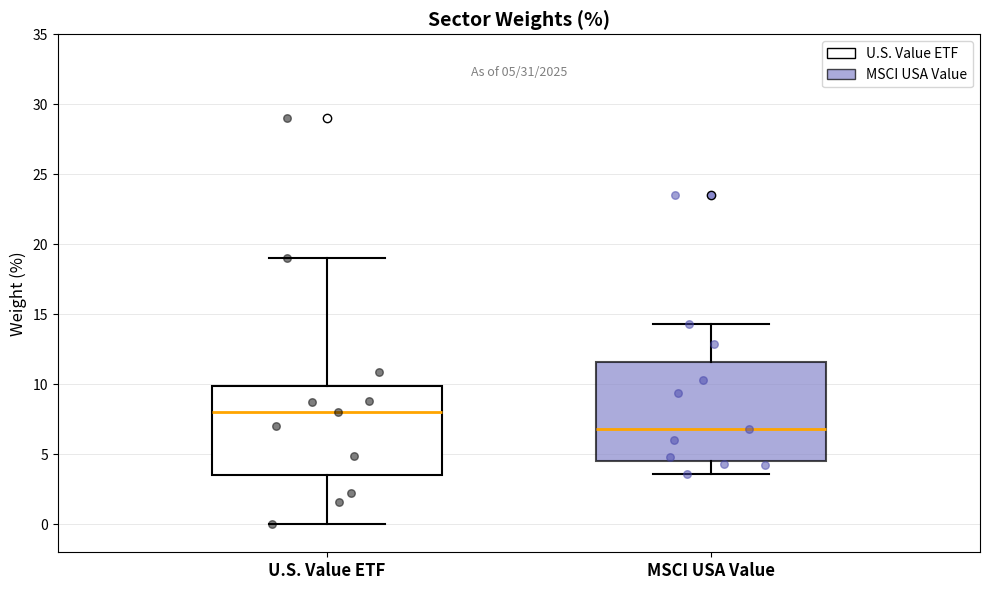

Which box has the lowest median line?

MSCI USA Value